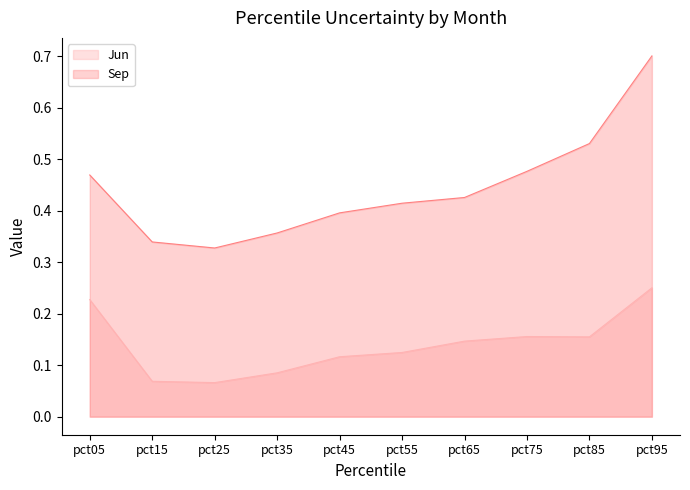

What are all the series names shown in the legend?

Jun, Sep